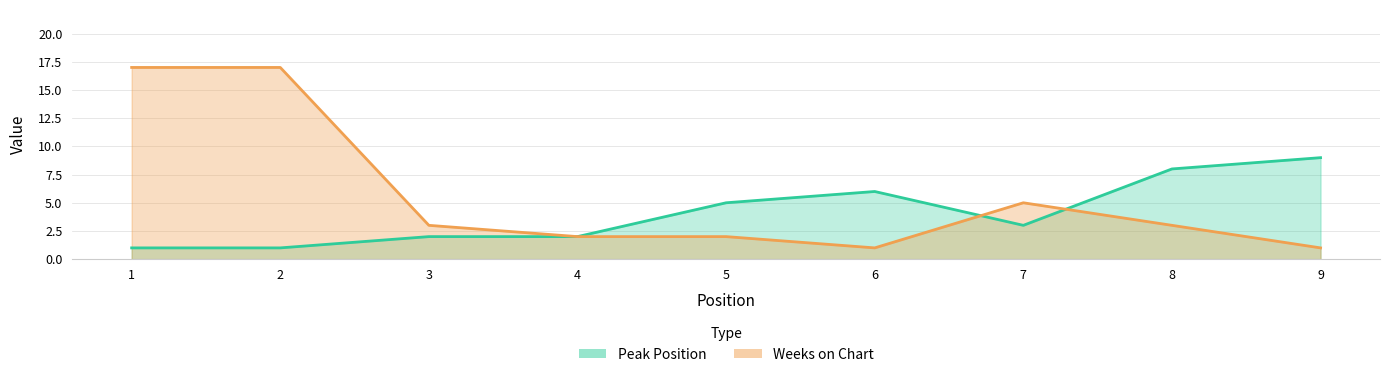

How many categories are shown in the chart?

9